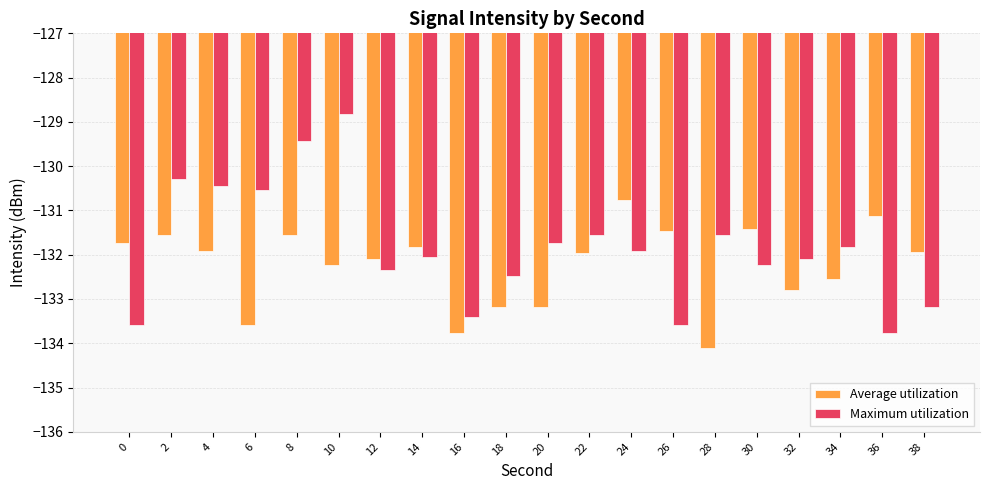

What value does the Average utilization series have at 16?

-133.8